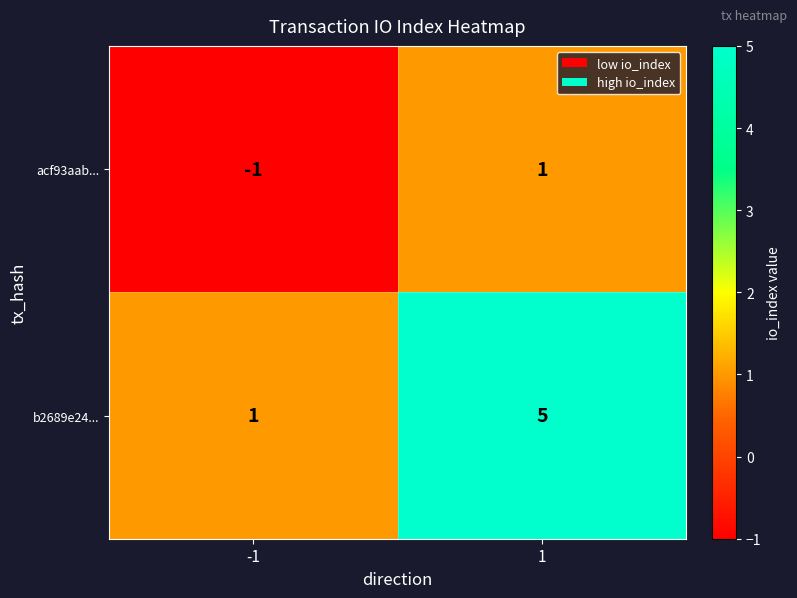

What is the sum of all b2689e24... values?

6